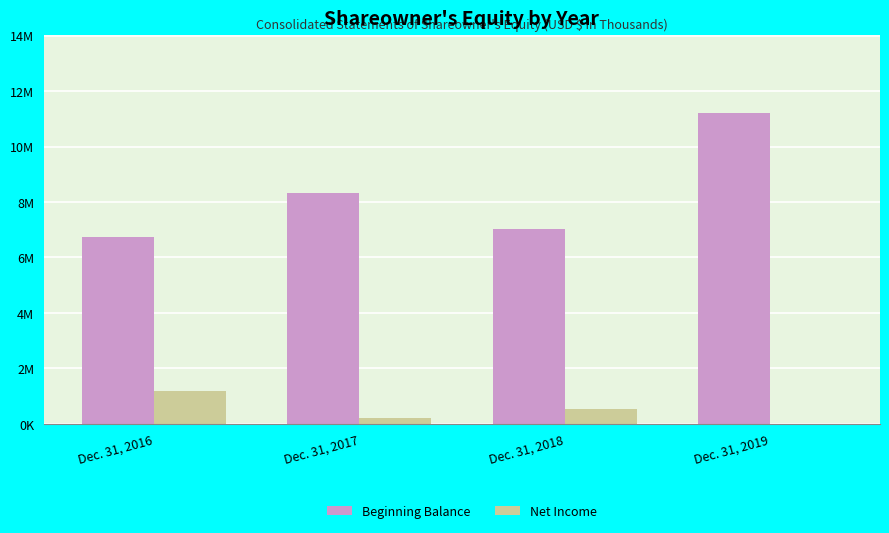

What is the value of the Net Income bar at the 3rd from the left?

552984